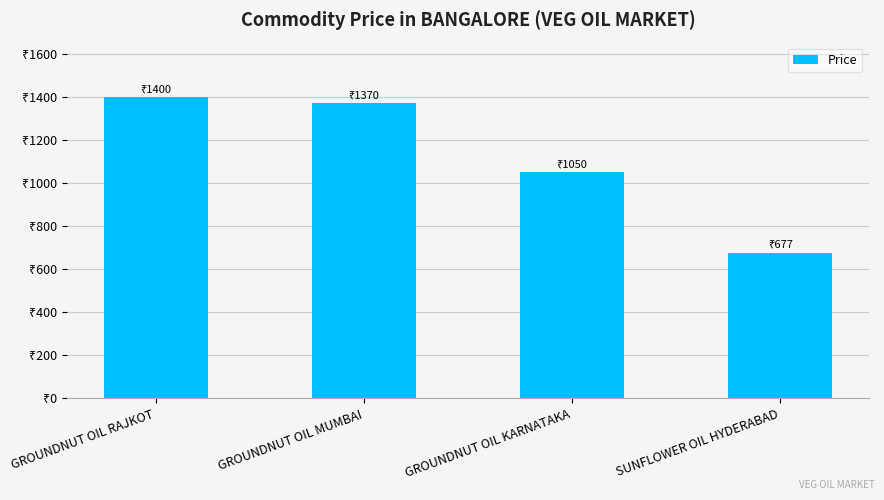

Between GROUNDNUT OIL RAJKOT and SUNFLOWER OIL HYDERABAD, which is larger?

GROUNDNUT OIL RAJKOT